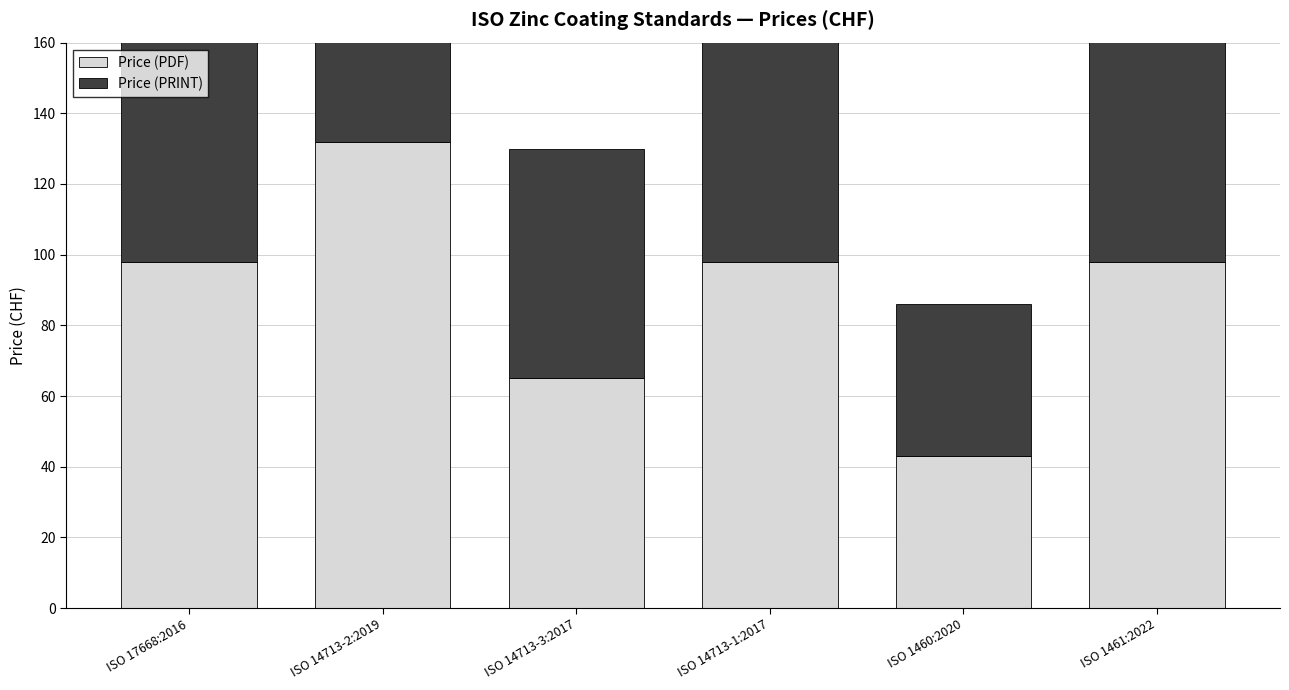

What is the difference between the Price (PRINT) values at ISO 14713-3:2017 and ISO 14713-2:2019?

67